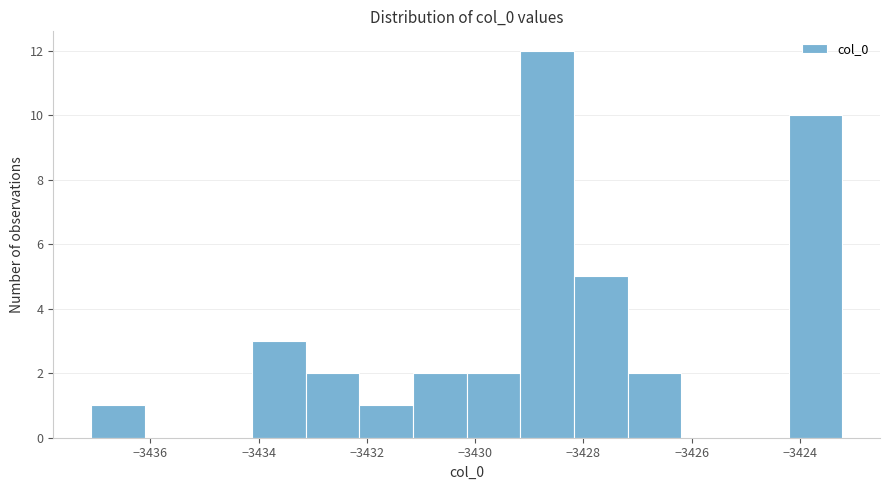

Over which range of the x-axis is the bar tallest?

-3429.2 to -3428.2